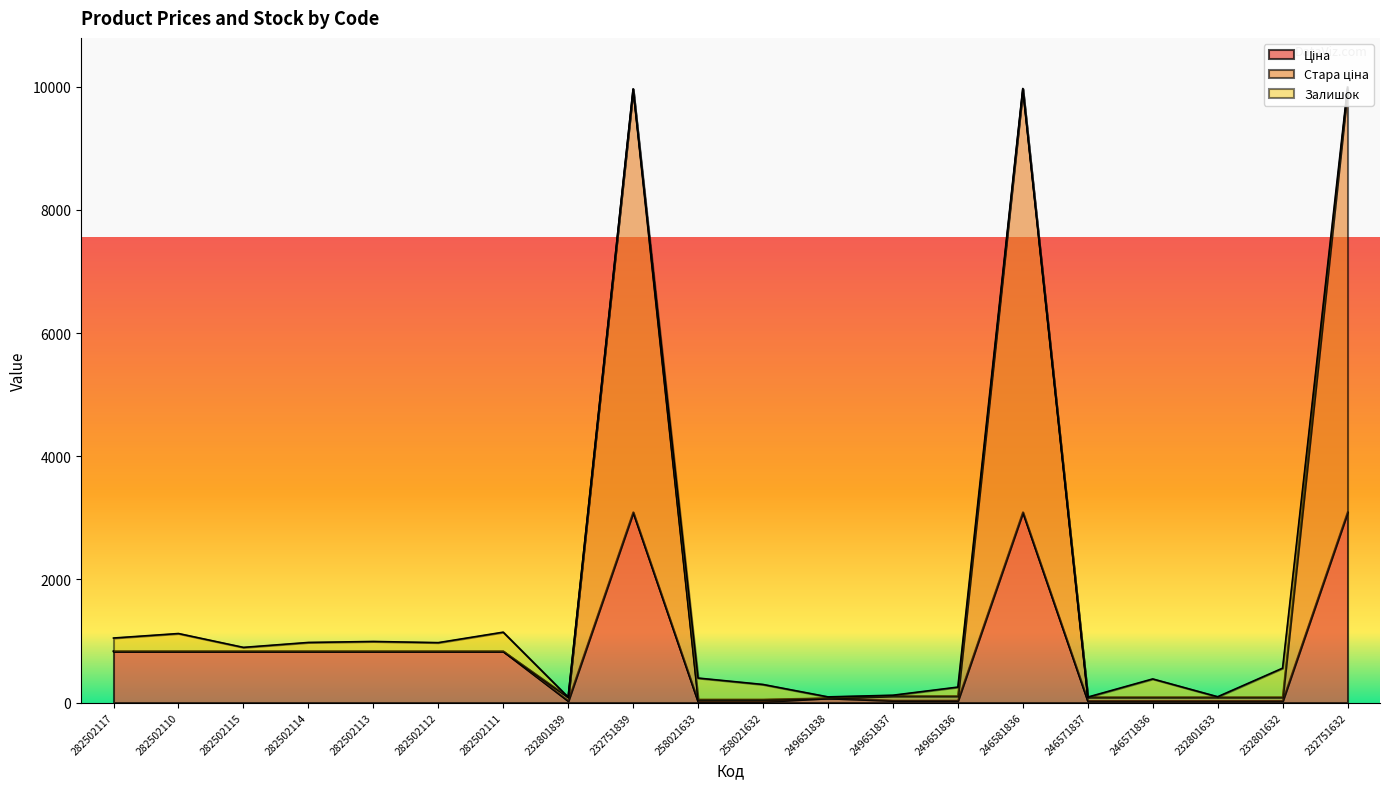

What is the label of the 8th point from the left?

232801839